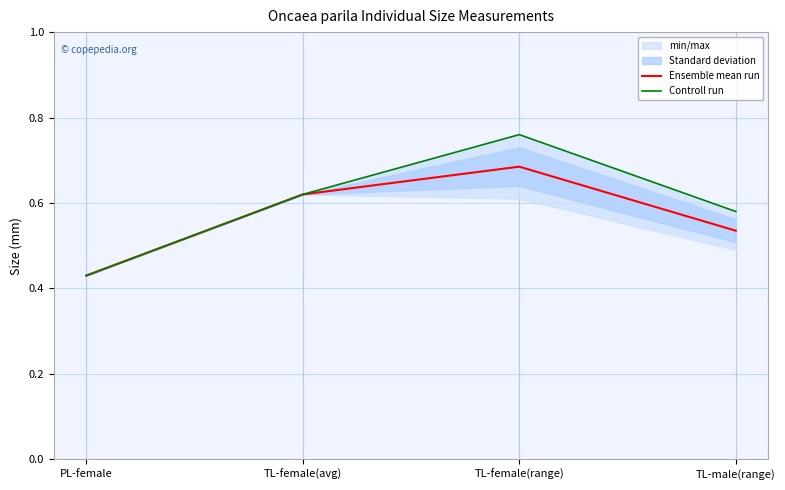

Rank the series at TL-male(range) from lowest to highest value.

Ensemble mean run, Controll run